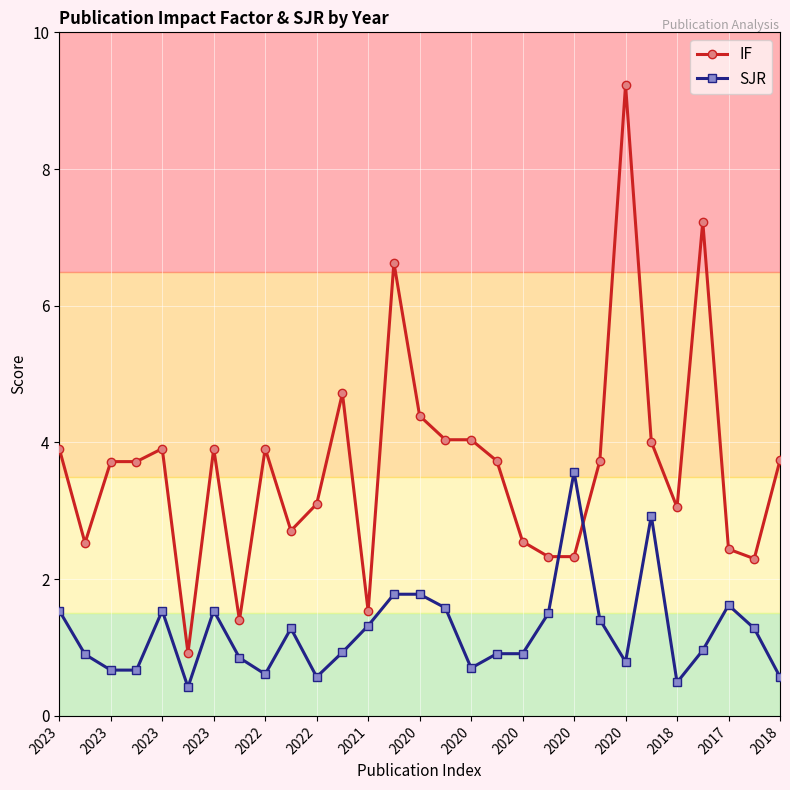

What is the sum of all IF values?

105.8